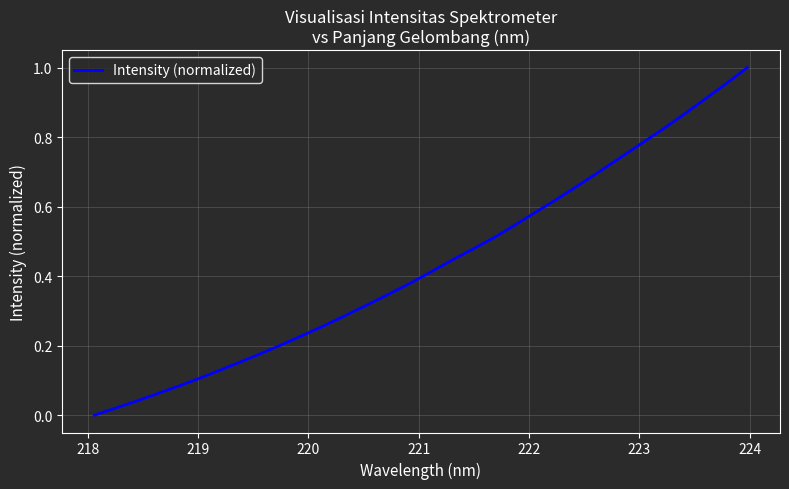

How many positive values are there?

31